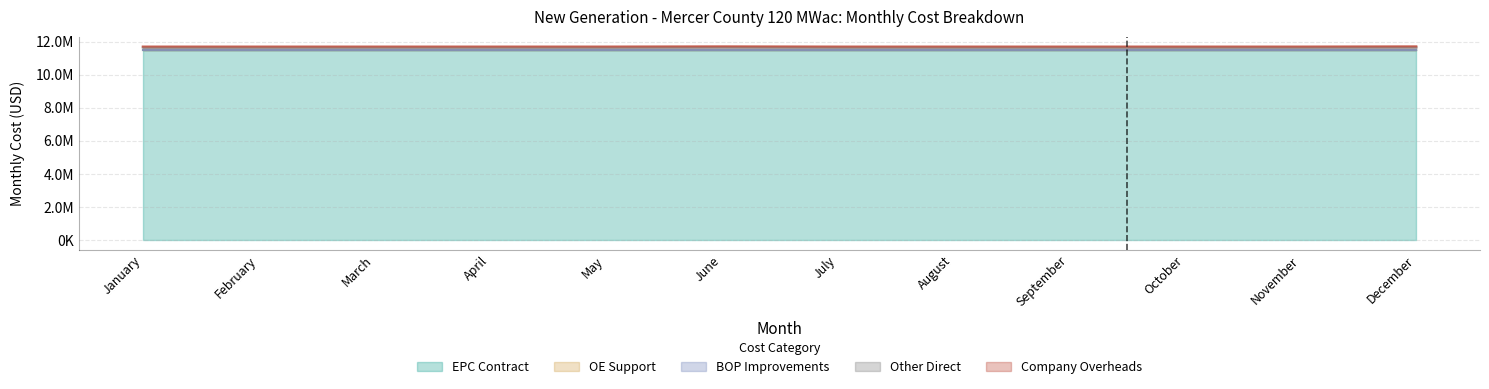

What is the value of the Other Direct point at the 4th from the left?

145833.3